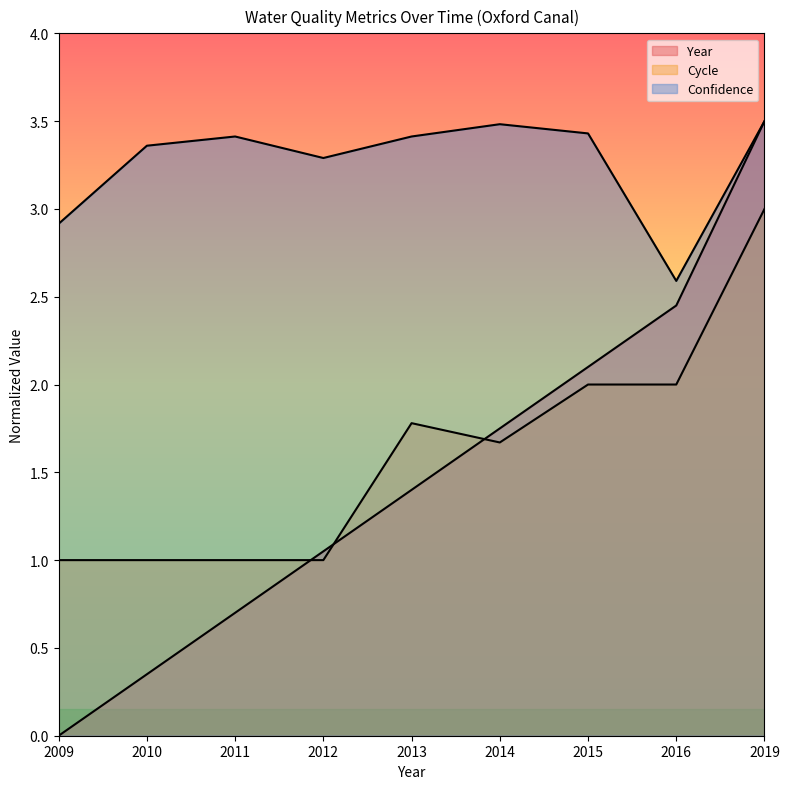

What is the difference between the second highest and minimum values in the Cycle series?

1.0